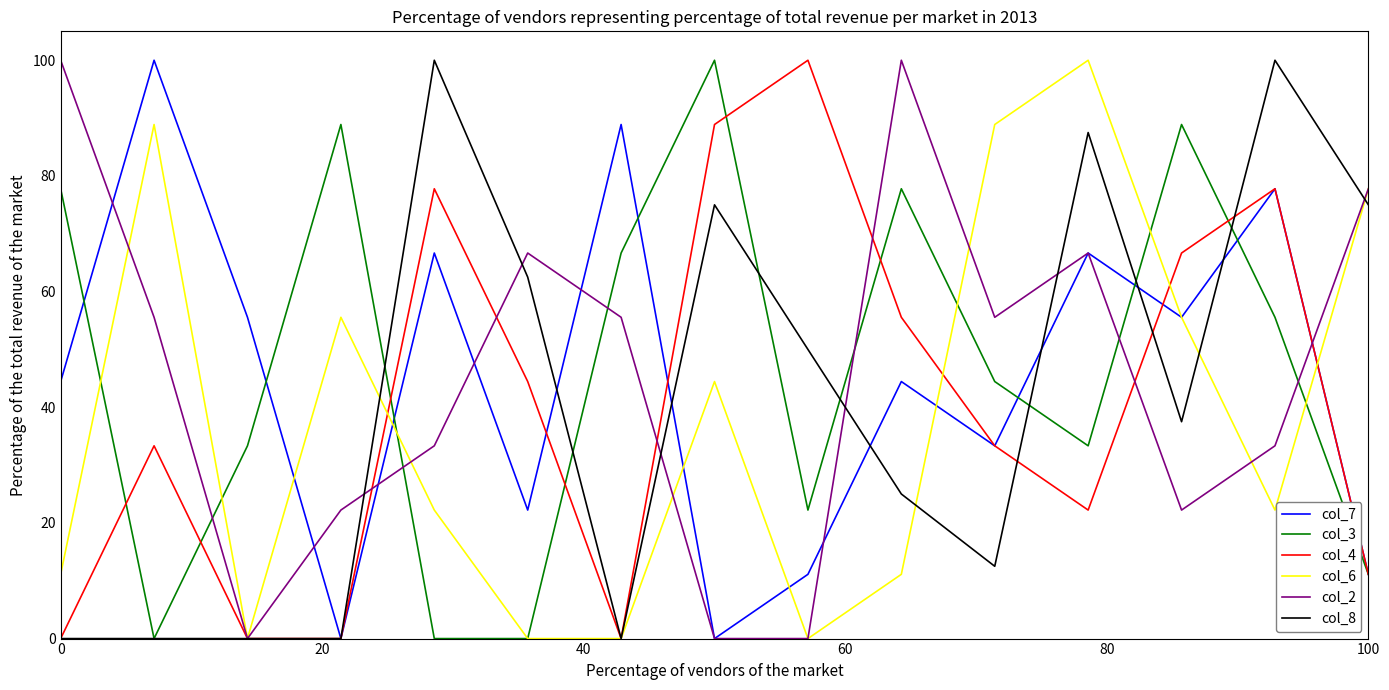

What is the maximum value for col_4?

100.0